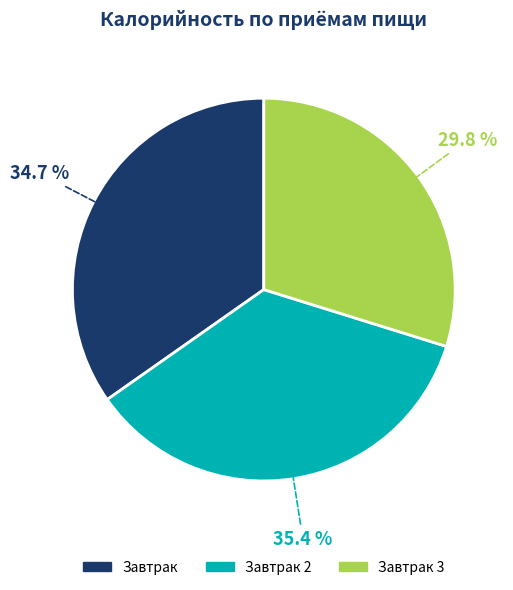

Is it true that Завтрак 2 is 49% of the pie?

False